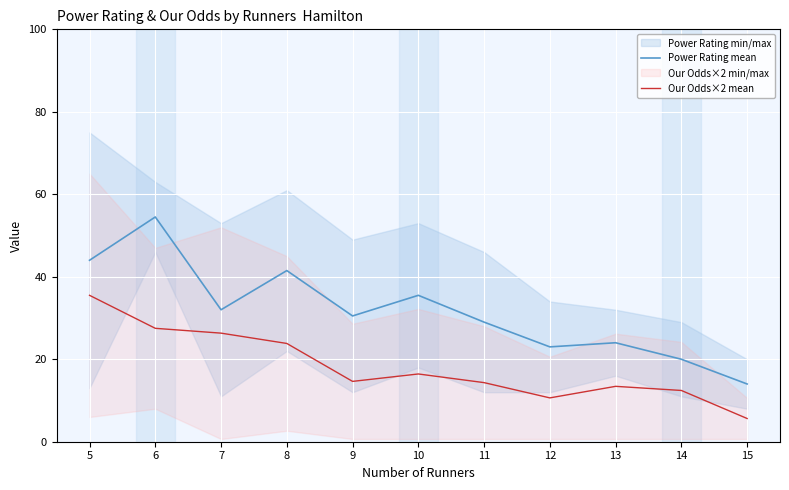

Which series has the widest spread of values?

Power Rating mean